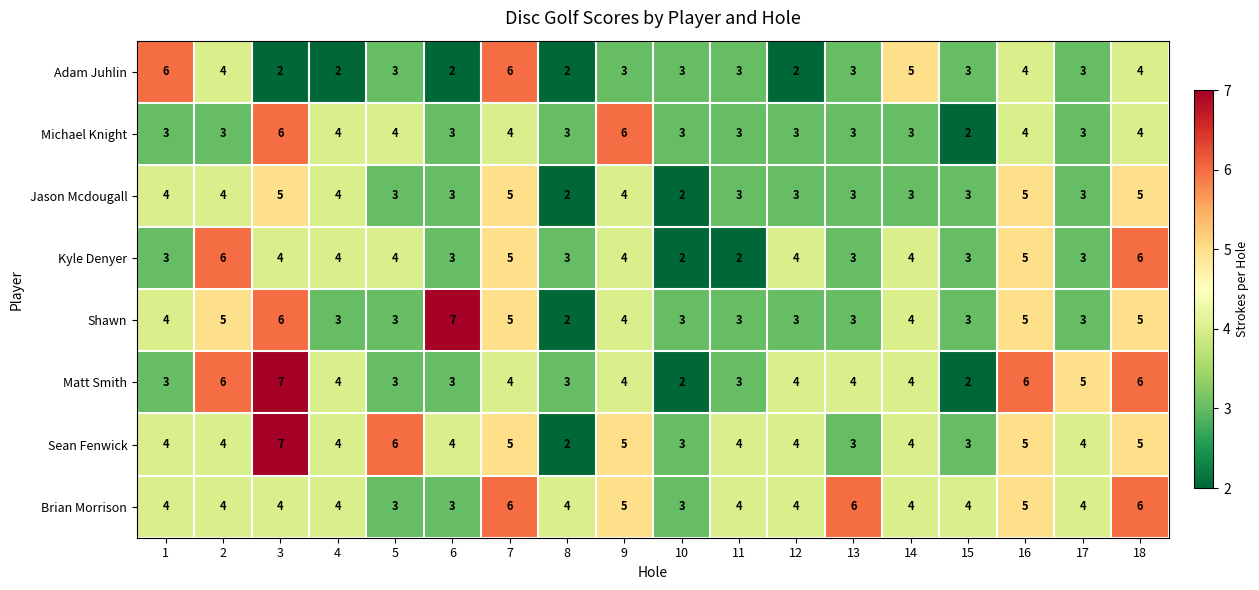

What is the difference between the highest and lowest values at 3?

5